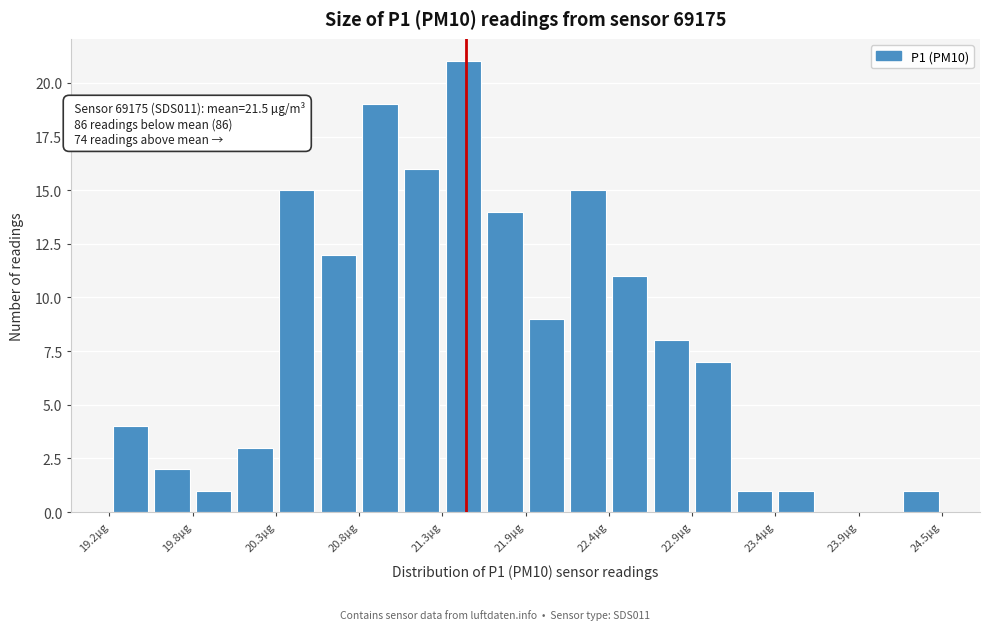

Around what value on the x-axis is the tallest bar? Give the approximate position of its centre, as read against the axis.

21.5